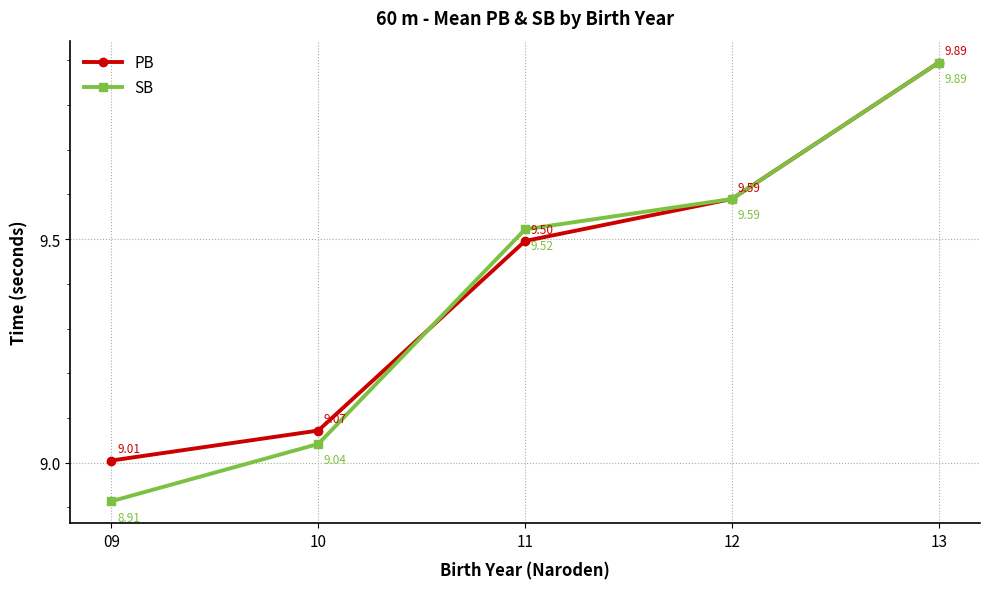

What is the average value of the PB series?

9.4